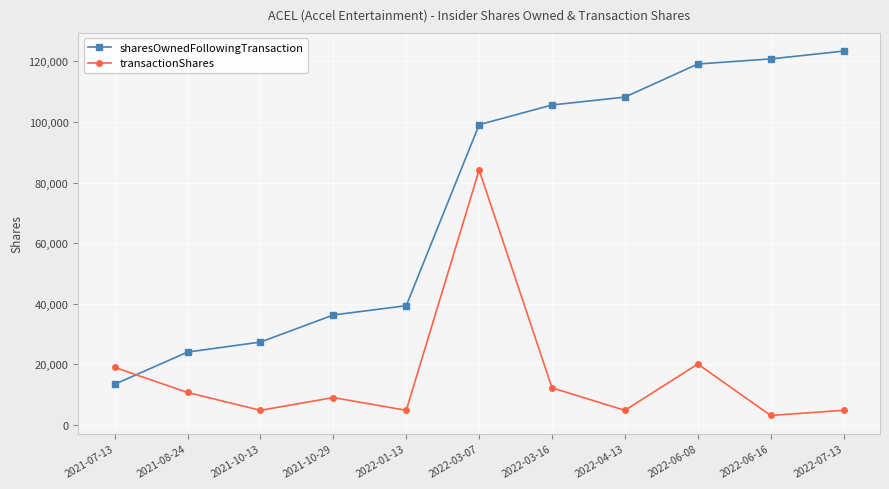

Does the chart display data point markers on the line(s)?

Yes